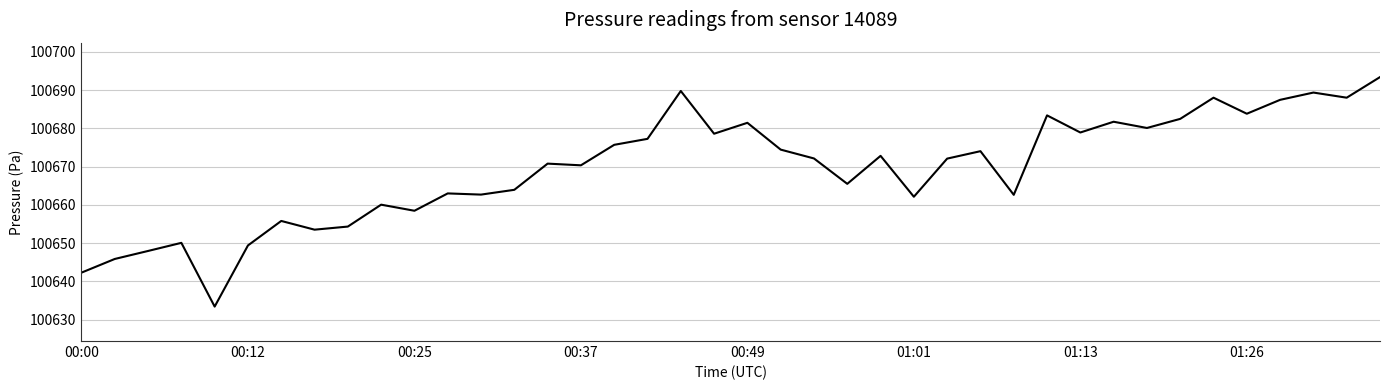

What is the difference between the maximum and minimum values?

59.9